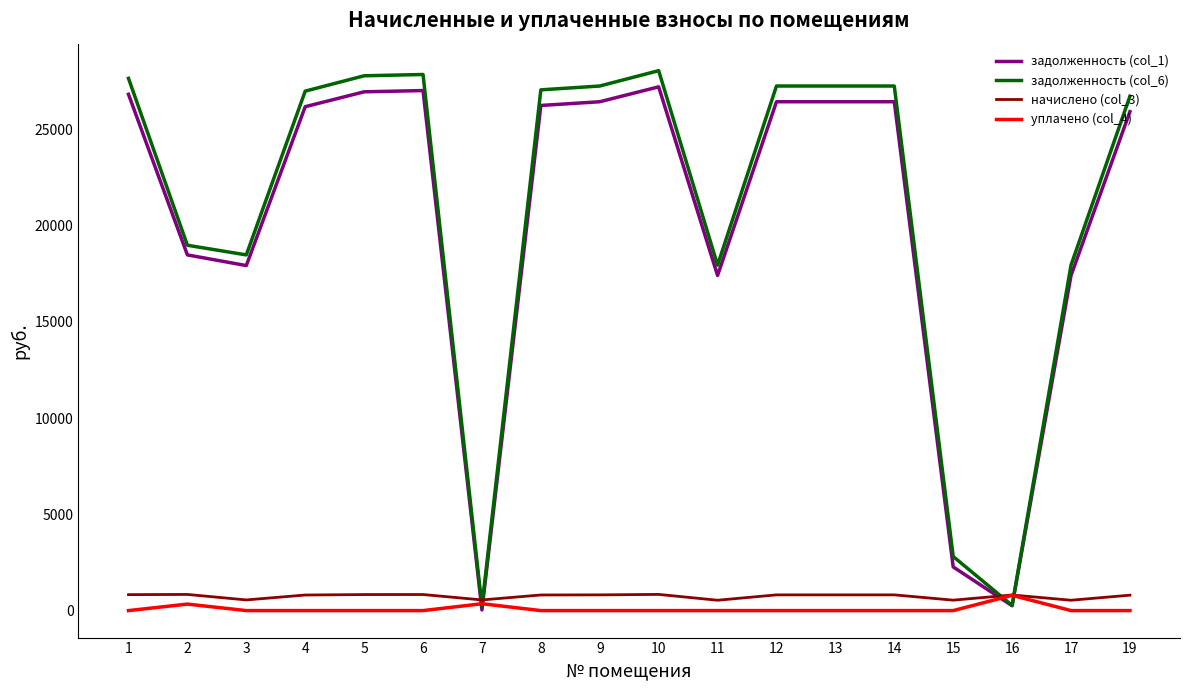

What are all the series names shown in the legend?

задолженность (col_1), задолженность (col_6), начислено (col_3), уплачено (col_4)